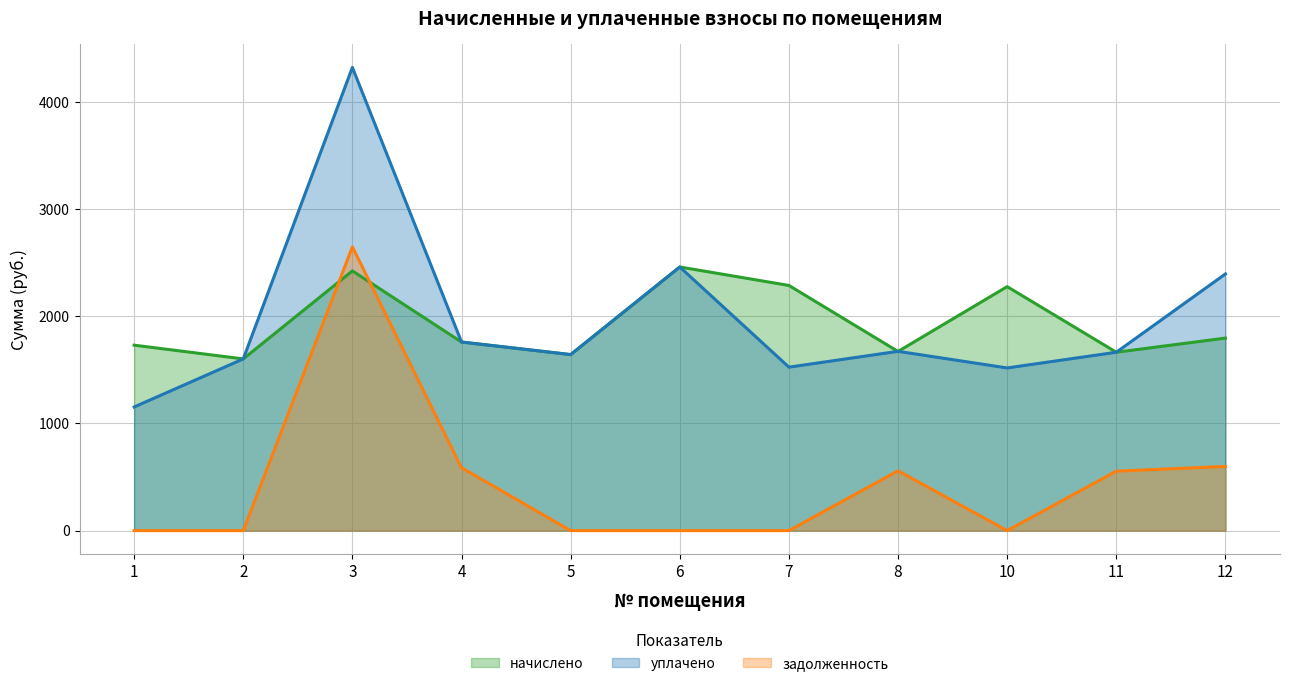

What is the difference between the maximum and minimum values in the задолженность series?

2647.2